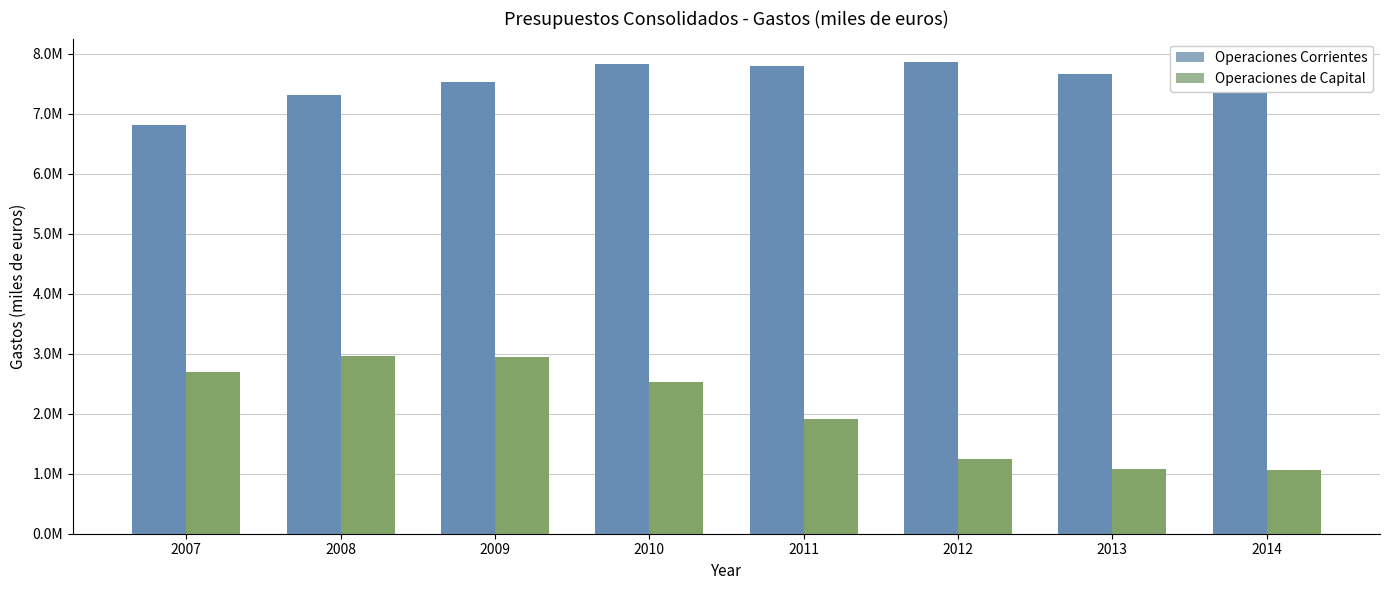

Count the number of data series in this chart.

2